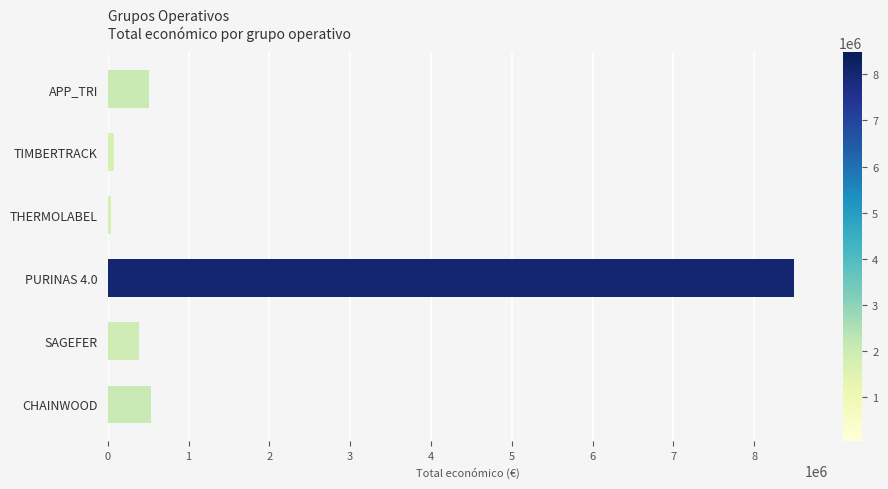

Which has a higher value, APP_TRI or PURINAS 4.0?

PURINAS 4.0